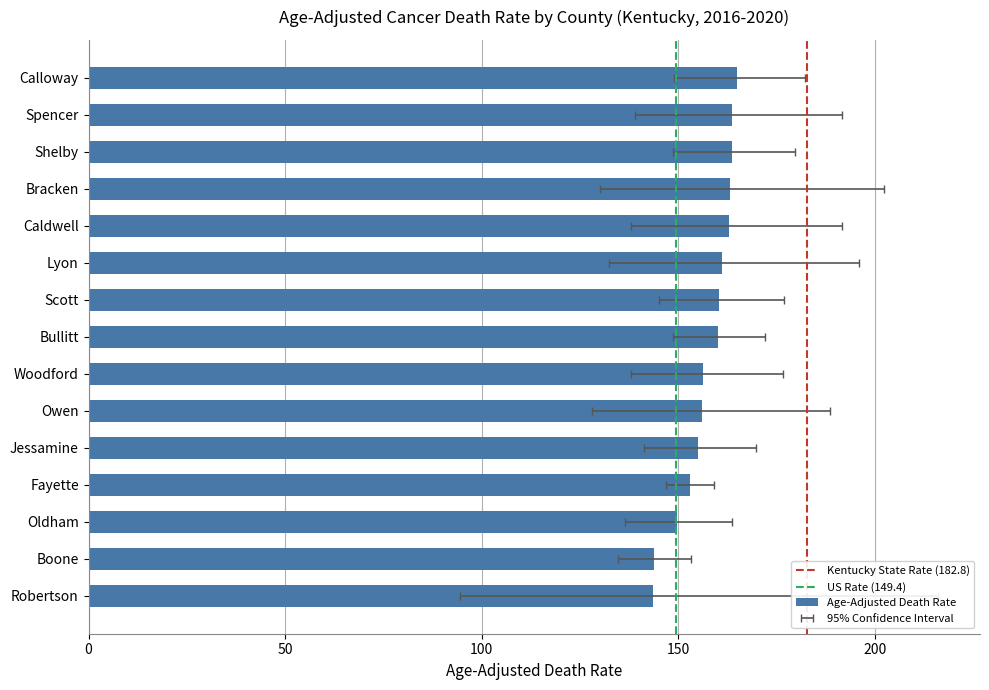

At how many categories does at least one series exceed 203?

1